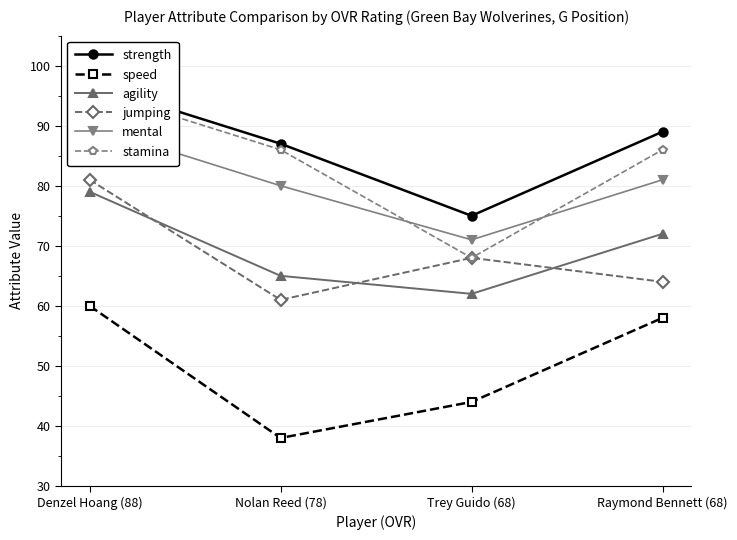

The stamina series shows 38 at Trey Guido (68). True or false?

False